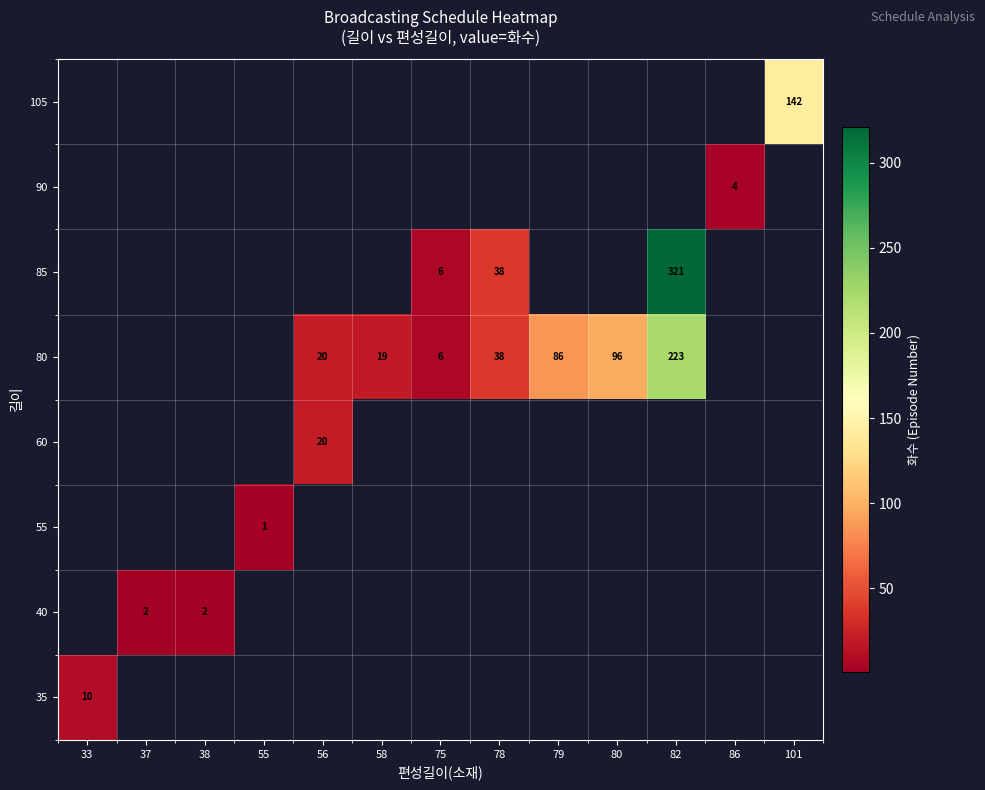

The 85 series shows 321 at 82. True or false?

True